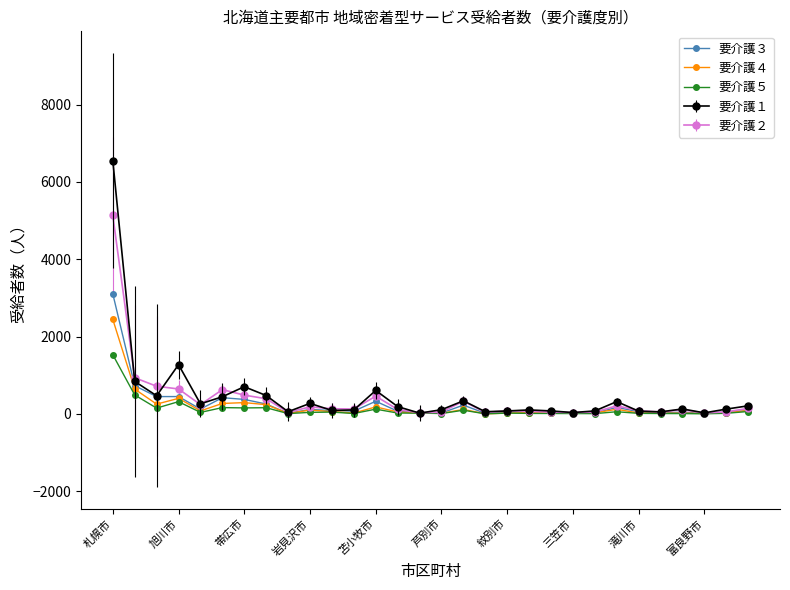

Which series has the largest range (max minus min)?

要介護１